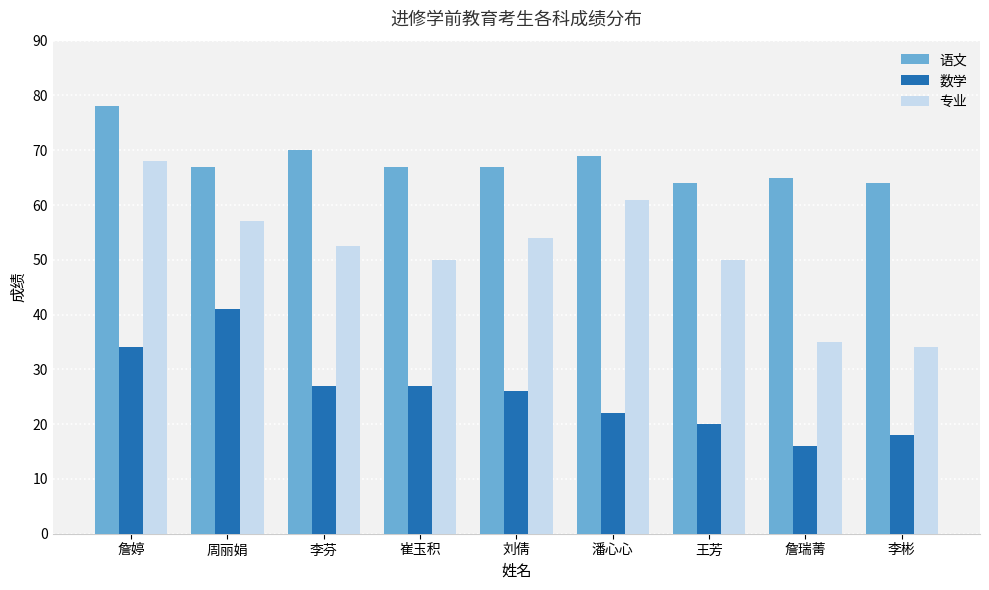

True or false: 数学 has a value of 27.0 at 崔玉积.

True